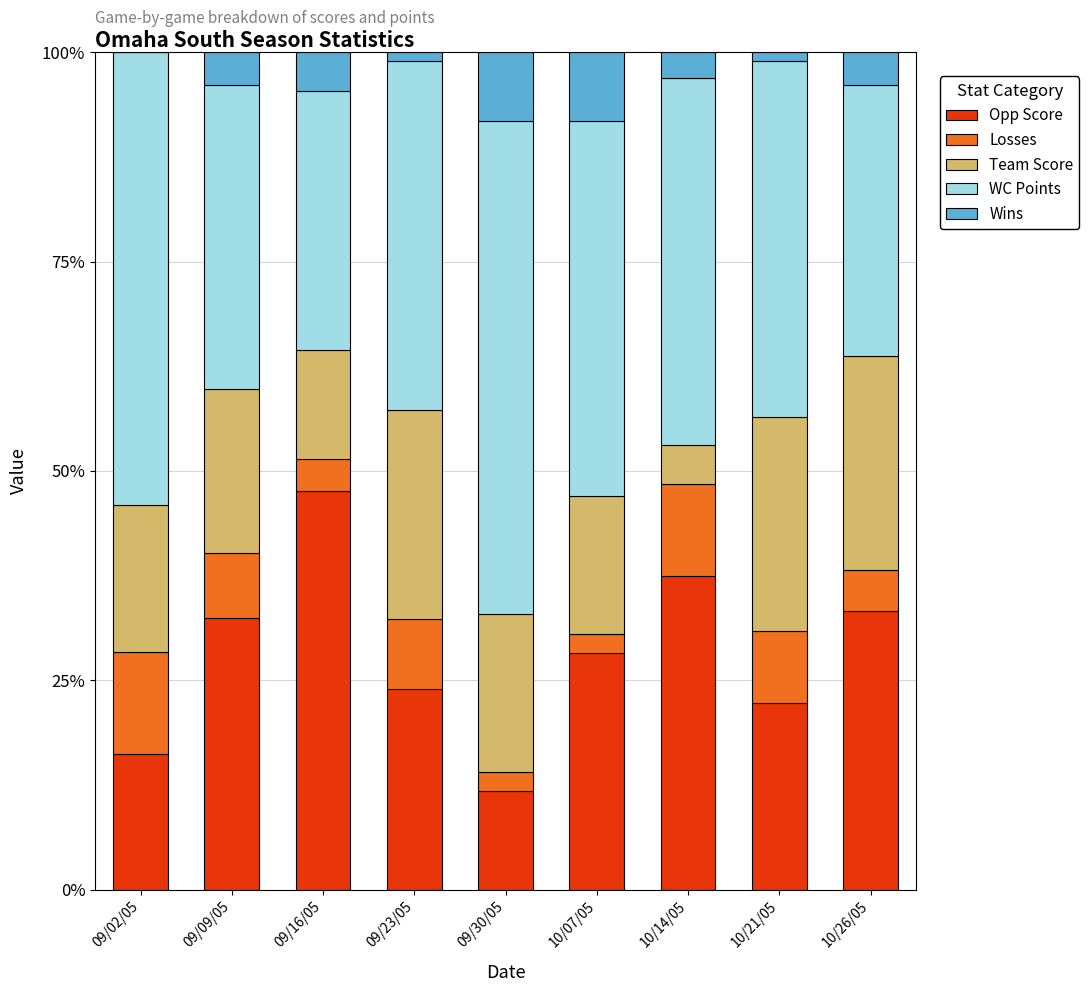

What is the highest value of the Opp Score series?

47.7